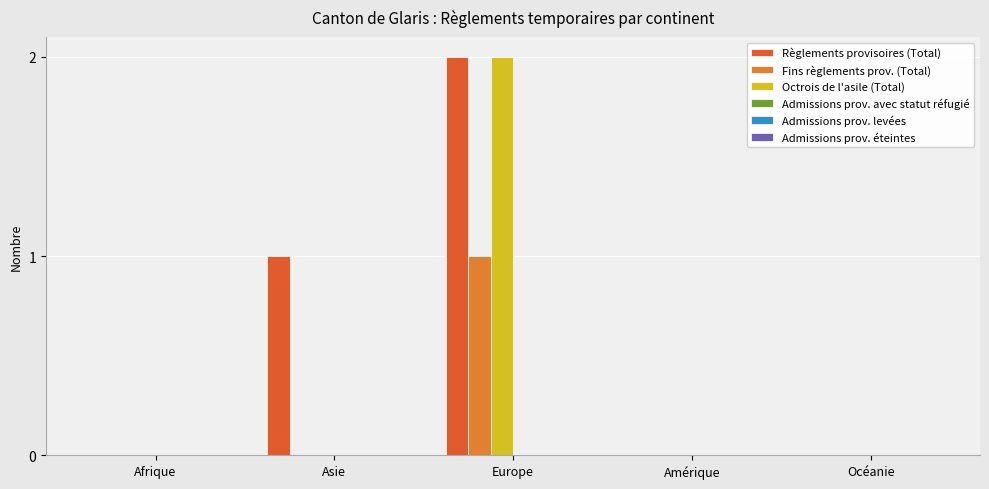

Is the value of Fins règlements prov. (Total) at Europe greater than the value of Octrois de l'asile (Total) at Asie?

Yes